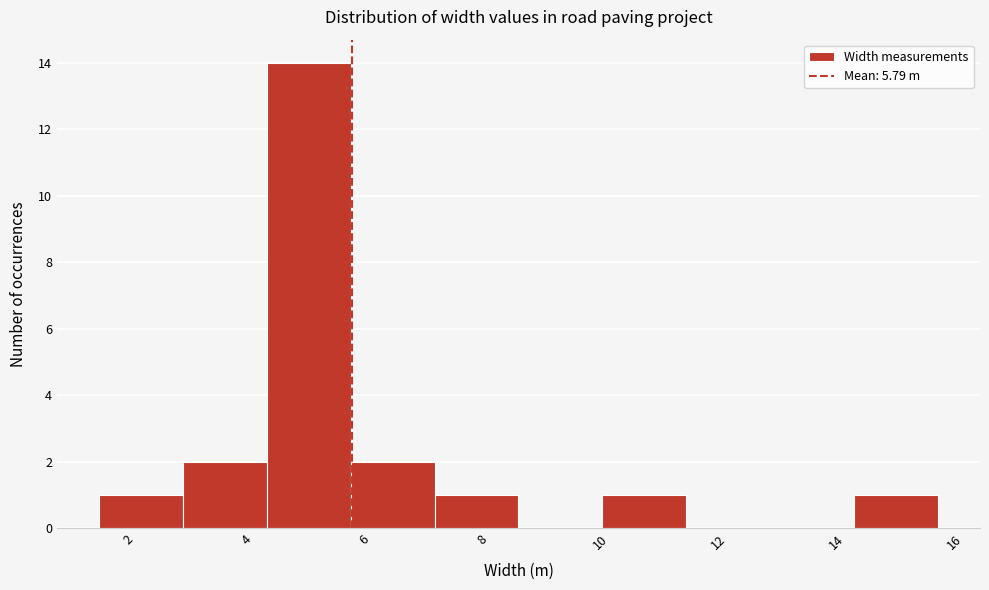

Reading left to right, transcribe this chart: for each bar, give the range it covers on the x-axis and its height. Neither the bar edges nor the heights are printed on the chart, so give them approximately, as read against the axes.

1.6 to 3.0: 1
3.0 to 4.4: 2
4.4 to 5.8: 14
5.8 to 7.2: 2
7.2 to 8.6: 1
8.6 to 10.0: 0
10.0 to 11.4: 1
11.4 to 12.8: 0
12.8 to 14.2: 0
14.2 to 15.8: 1